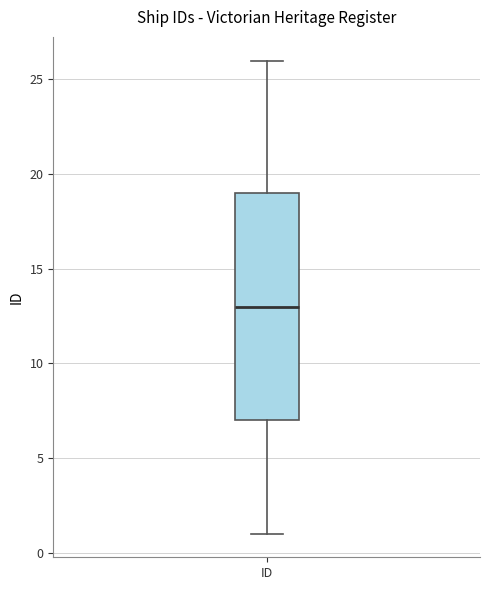

Read this box plot against the y-axis: the position of the median line, the range covered by the box, and the ends of both whiskers. The values are not printed on the chart, so give them approximately, as read against the axis.

median 13, box 7 to 19, whiskers 1 to 26